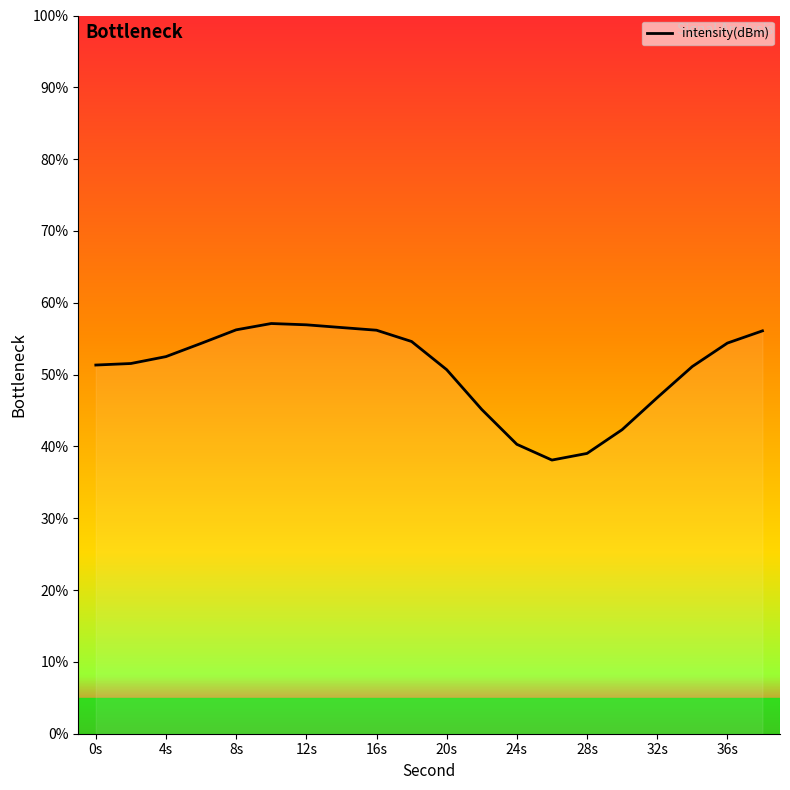

What is the smallest value displayed?

38.1